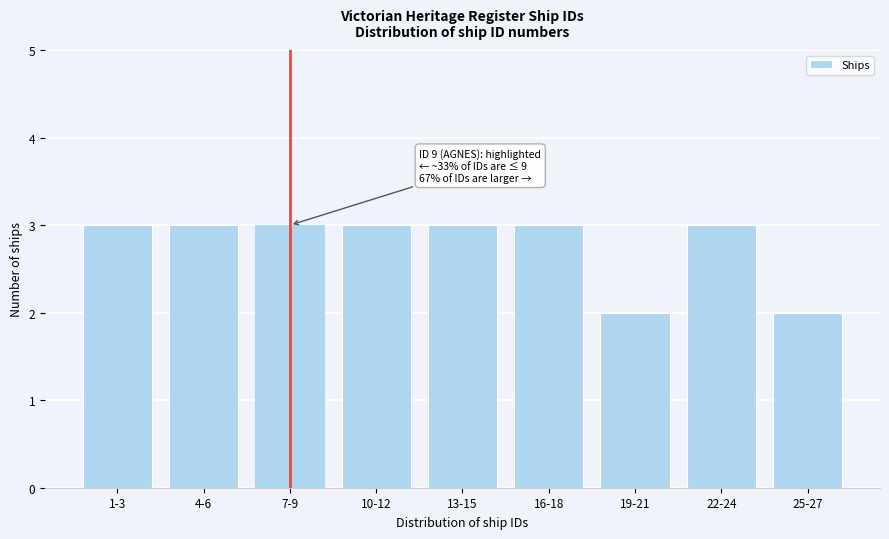

Reading right to left, what are all the values shown in this chart?

25-27=2	22-24=3	19-21=2	16-18=3	13-15=3	10-12=3	7-9=3	4-6=3	1-3=3